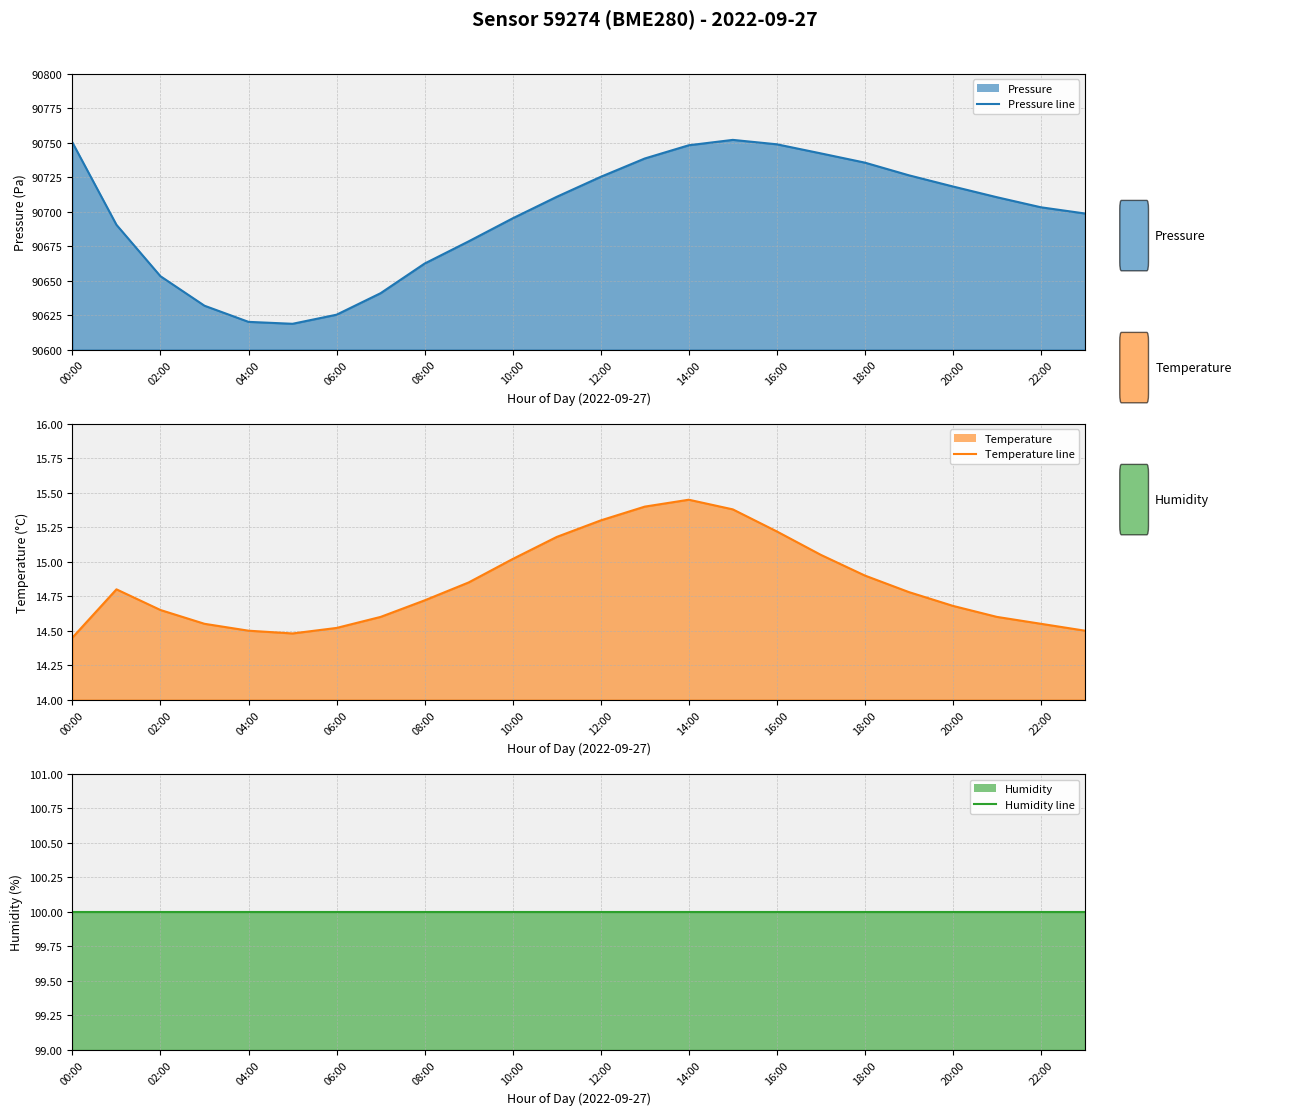

The value of Temperature (line) at 18:00 is 7.2. True or false?

False